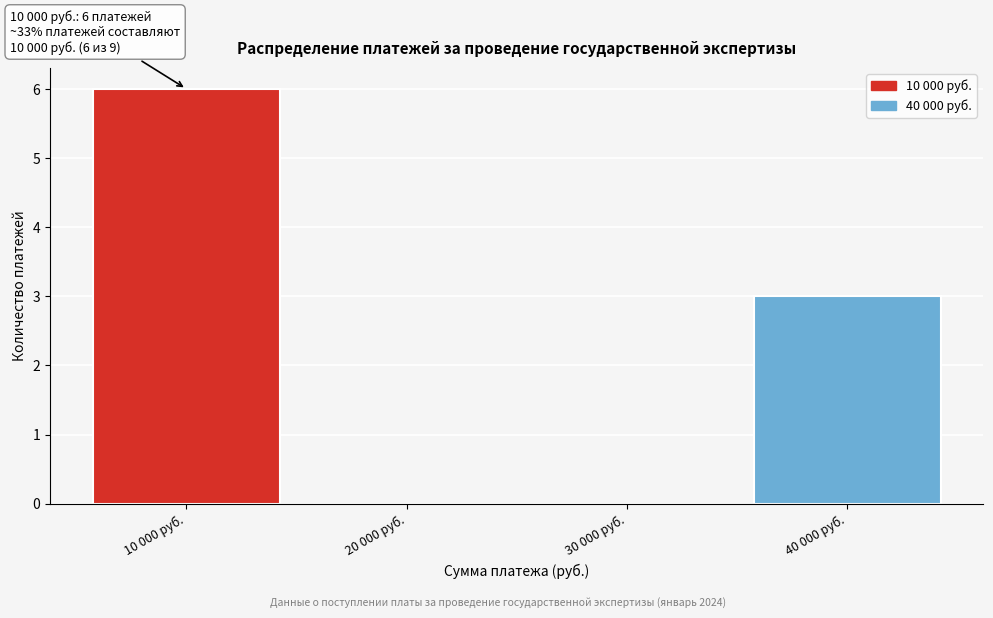

Reading left to right, list all the values displayed in this chart.

10 000 руб.=6	20 000 руб.=0	30 000 руб.=0	40 000 руб.=3